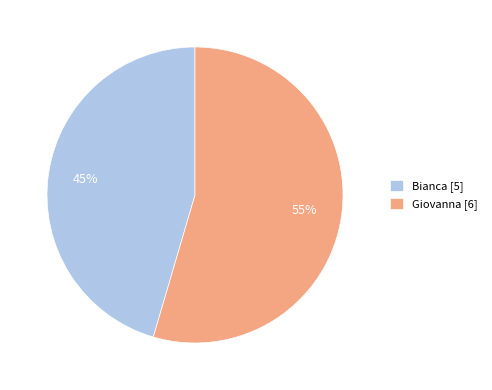

Is the sum of Giovanna [6] and Bianca [5] greater than half?

Yes